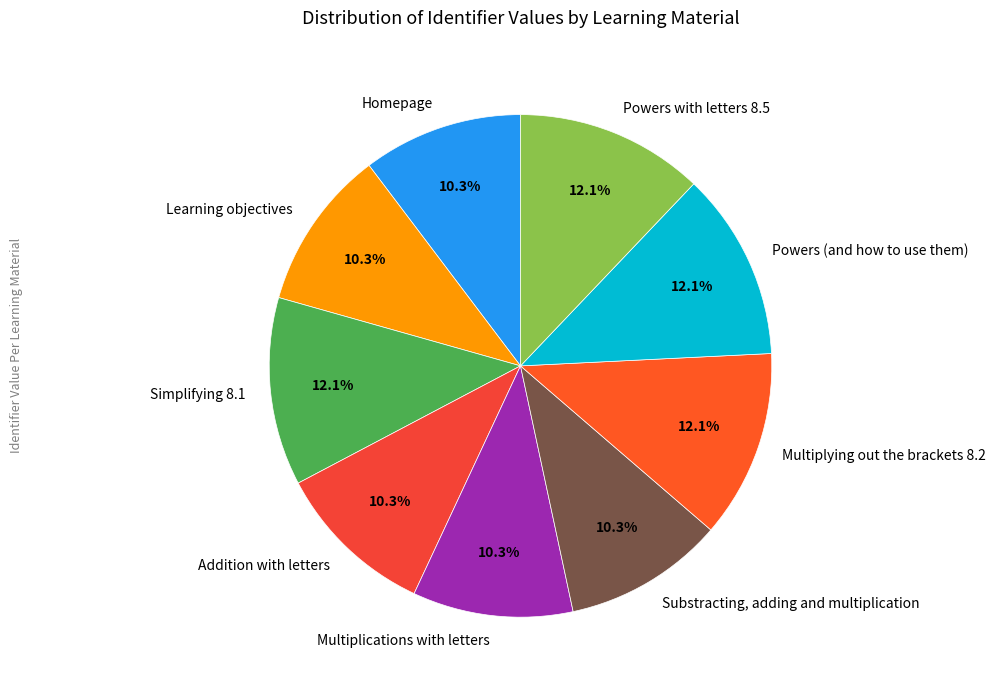

To the nearest percent, what is the difference between the largest and smallest slice percentages?

2%